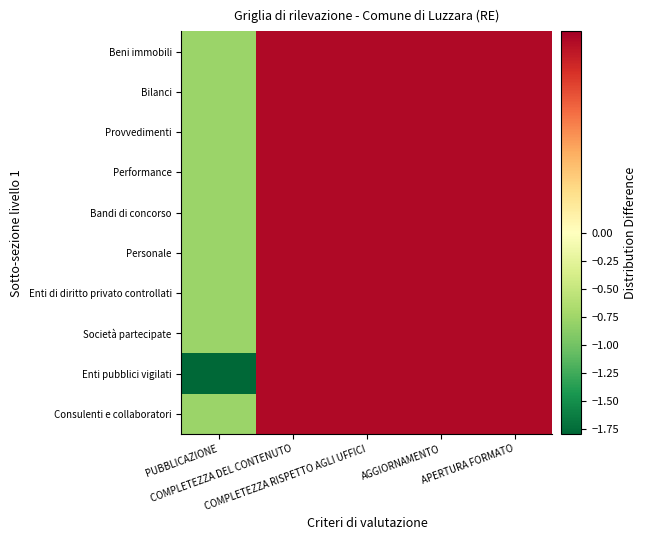

What is the total value across all series at PUBBLICAZIONE?

-8.8